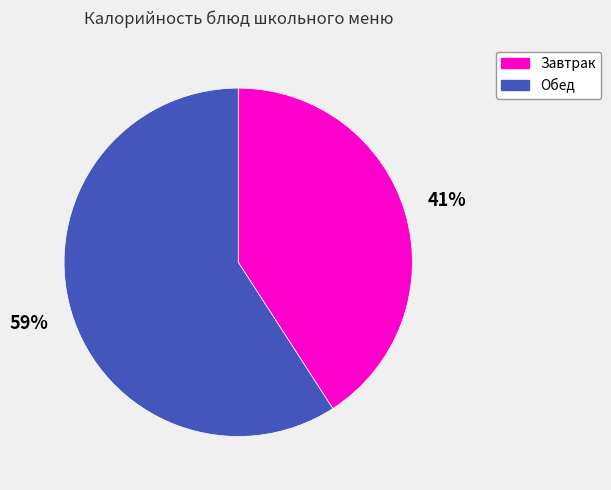

Is there a majority slice in this chart?

Yes